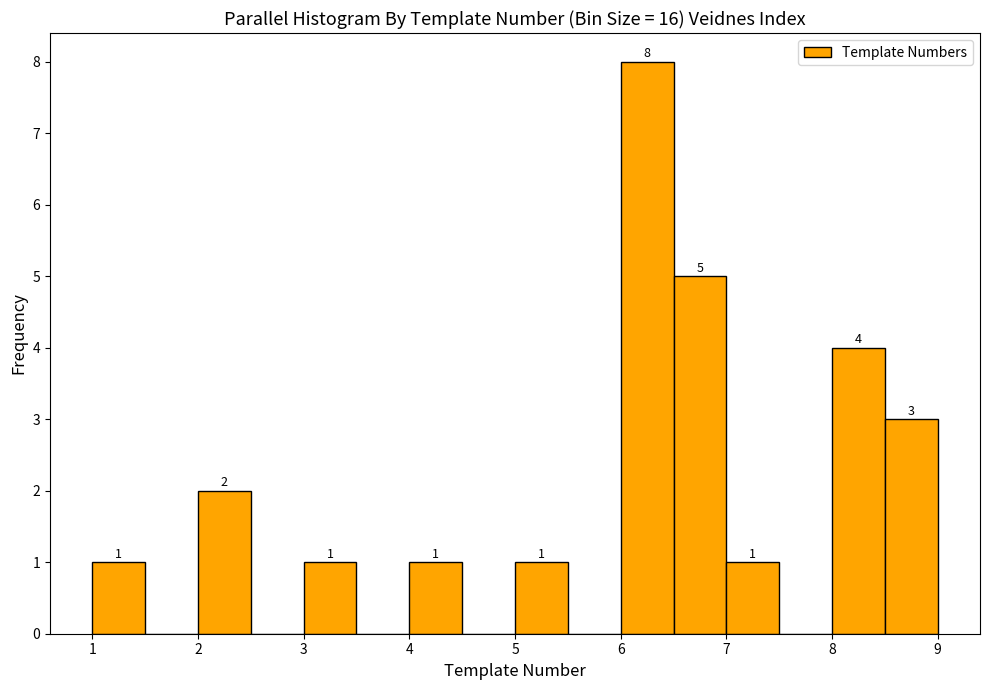

Over which range of the x-axis is the bar tallest?

6.0 to 6.5